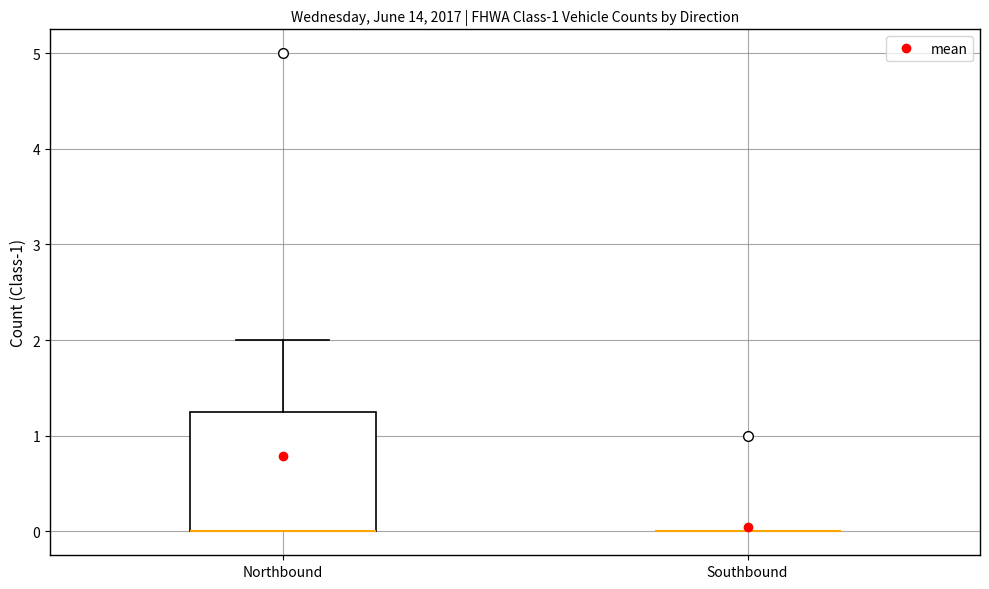

Reading left to right, read every box against the y-axis: the position of its median line, the range the box covers, and the ends of its whiskers. The values are not printed on the chart, so give them approximately, as read against the axis.

Northbound: median 0.0 (drawn on the box's lower edge), box 0.0 to 1.3, whiskers 0.0 to 2.0
Southbound: box collapsed to a line at 0.0, whiskers 0.0 to 0.0